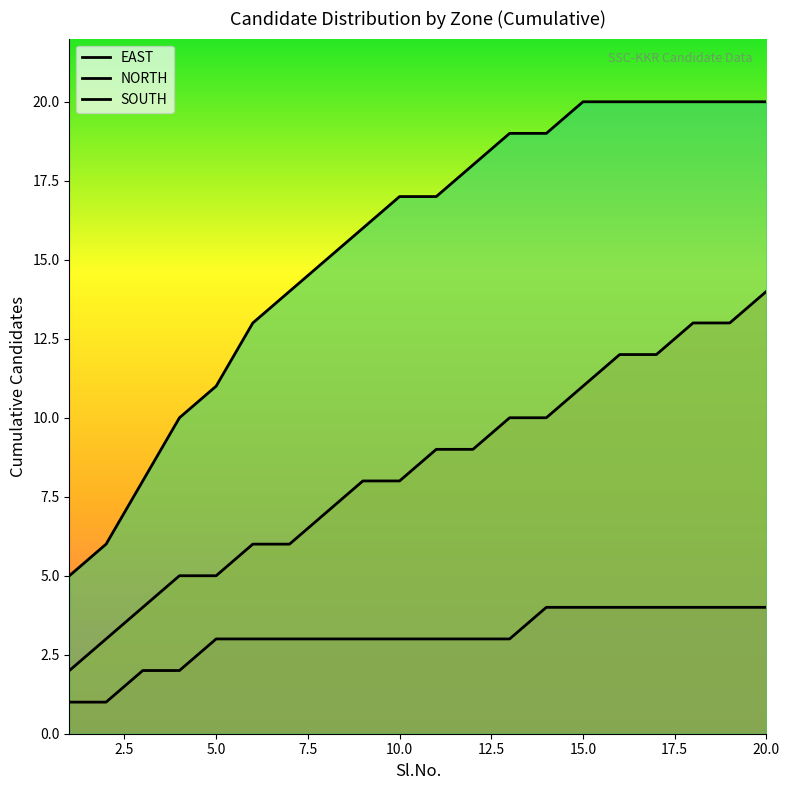

Which series has the largest total across all categories?

SOUTH